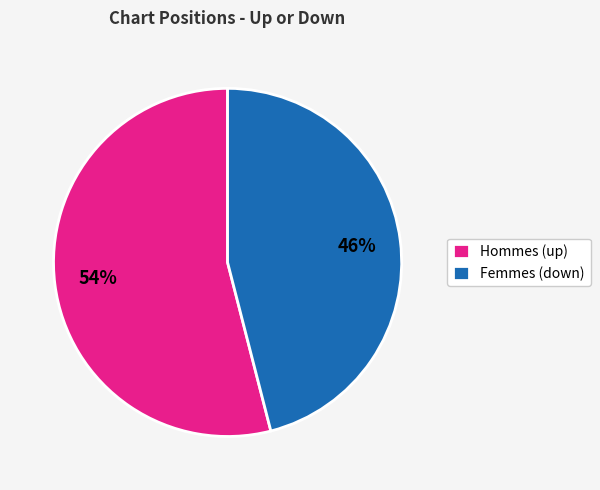

Is it true that Hommes (up) is 49% of the pie?

False